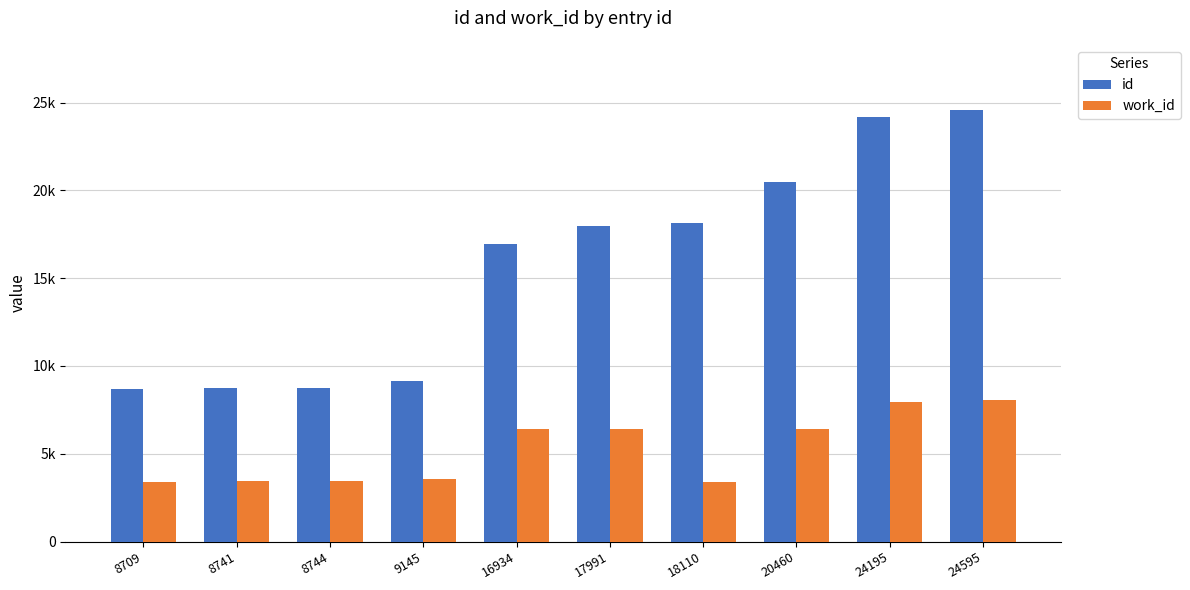

Rank the series by their average value, from highest to lowest.

id, work_id